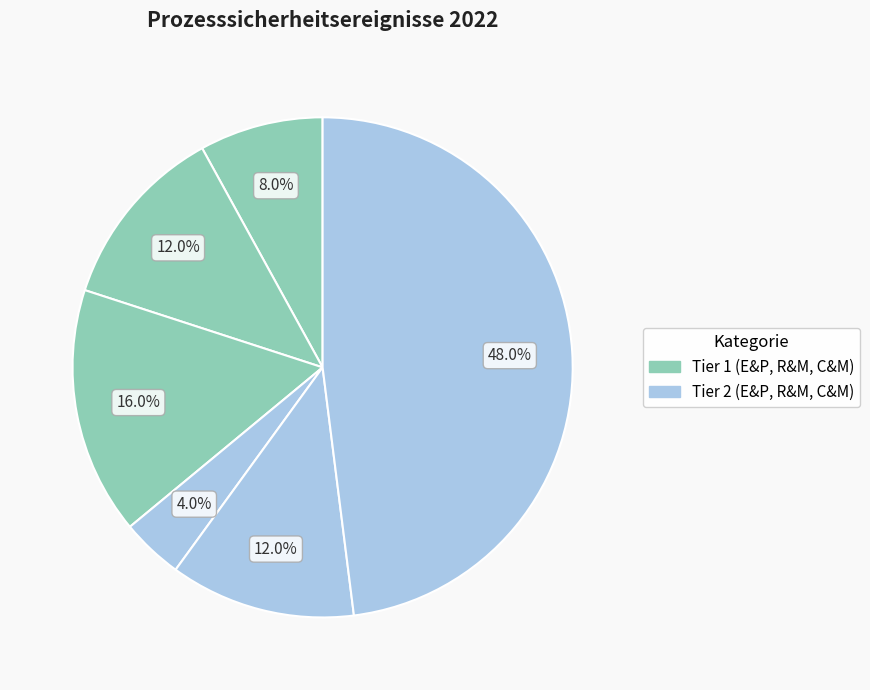

Count the number of slices in the pie.

6